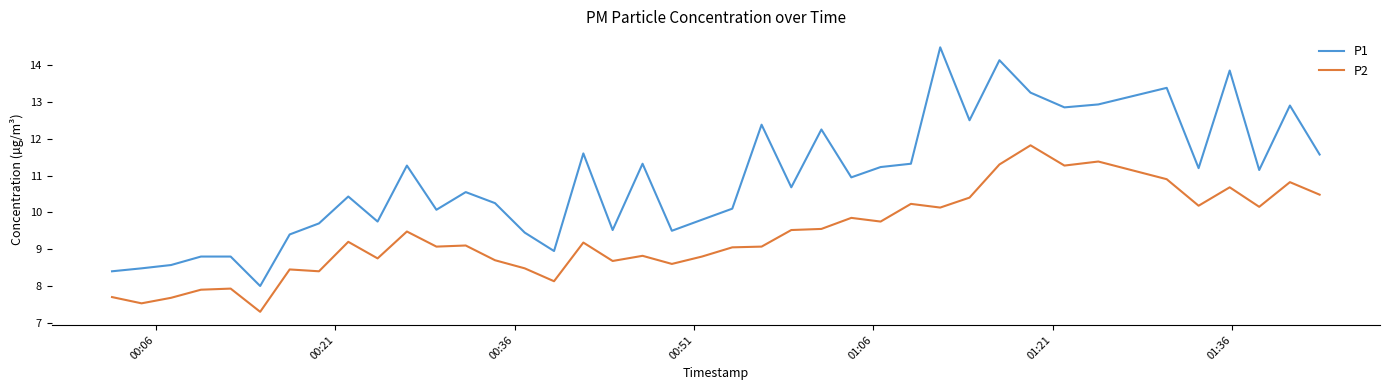

List the series in order of their peak value, lowest first.

P2, P1